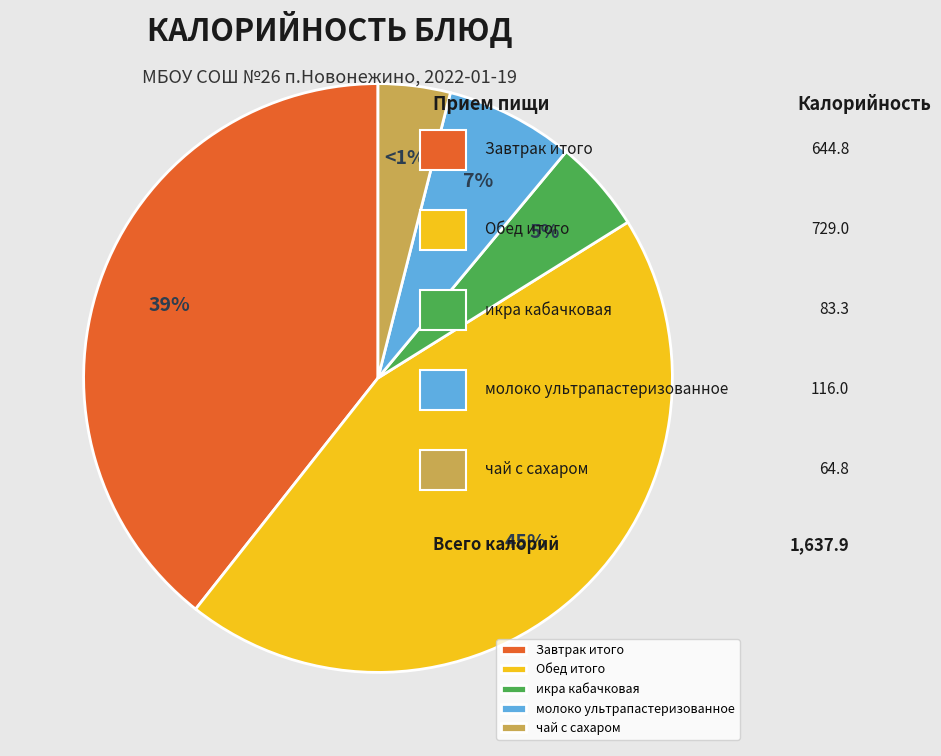

Is it true that чай с сахаром is 1% of the pie?

False